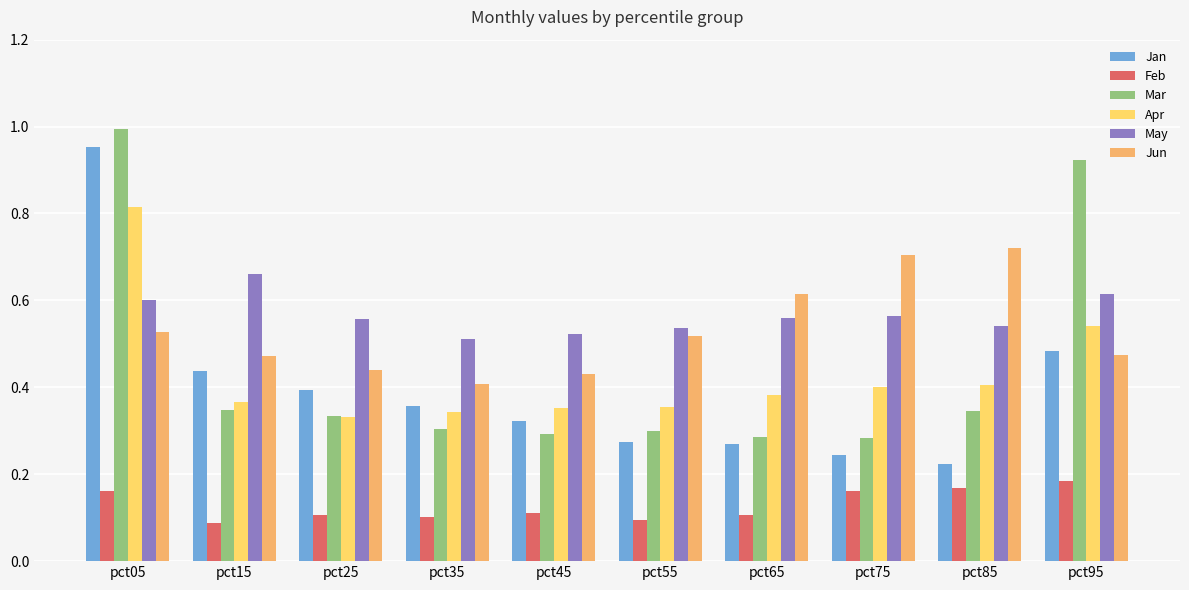

Where is Jun nearest to the value 0?

pct35